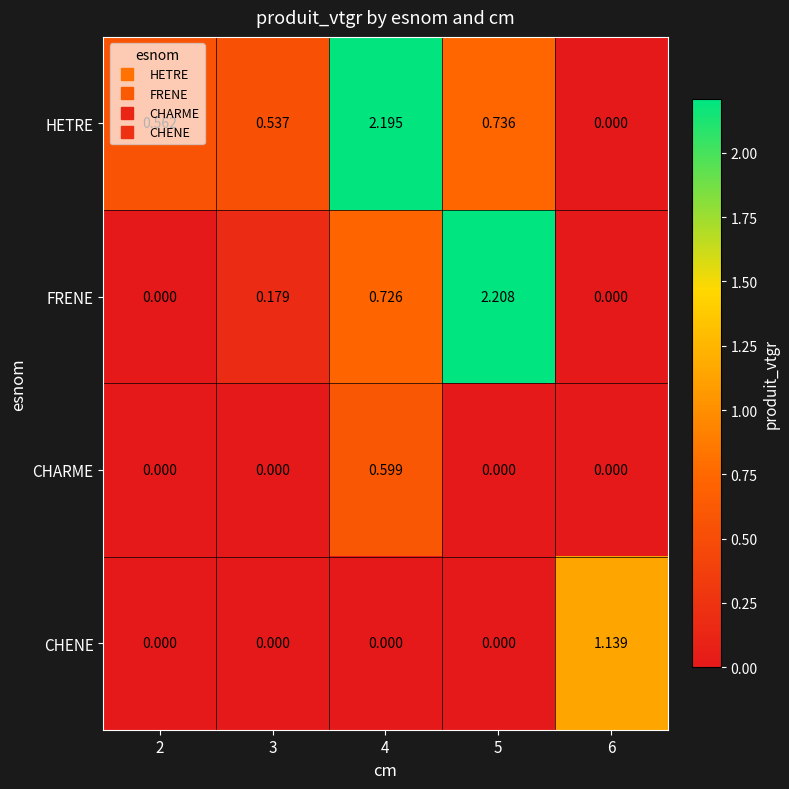

List the series in order of their peak value, highest first.

FRENE, HETRE, CHENE, CHARME